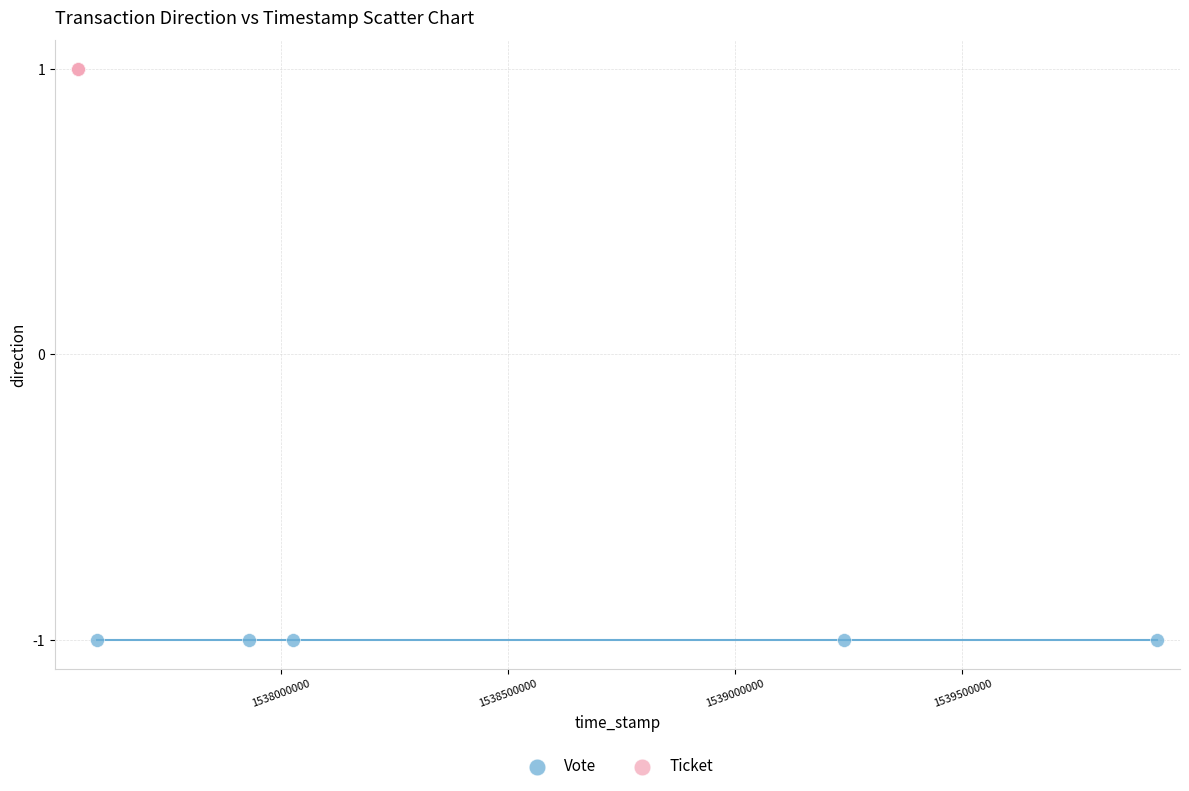

What are all the series names shown in the legend?

Vote, Ticket